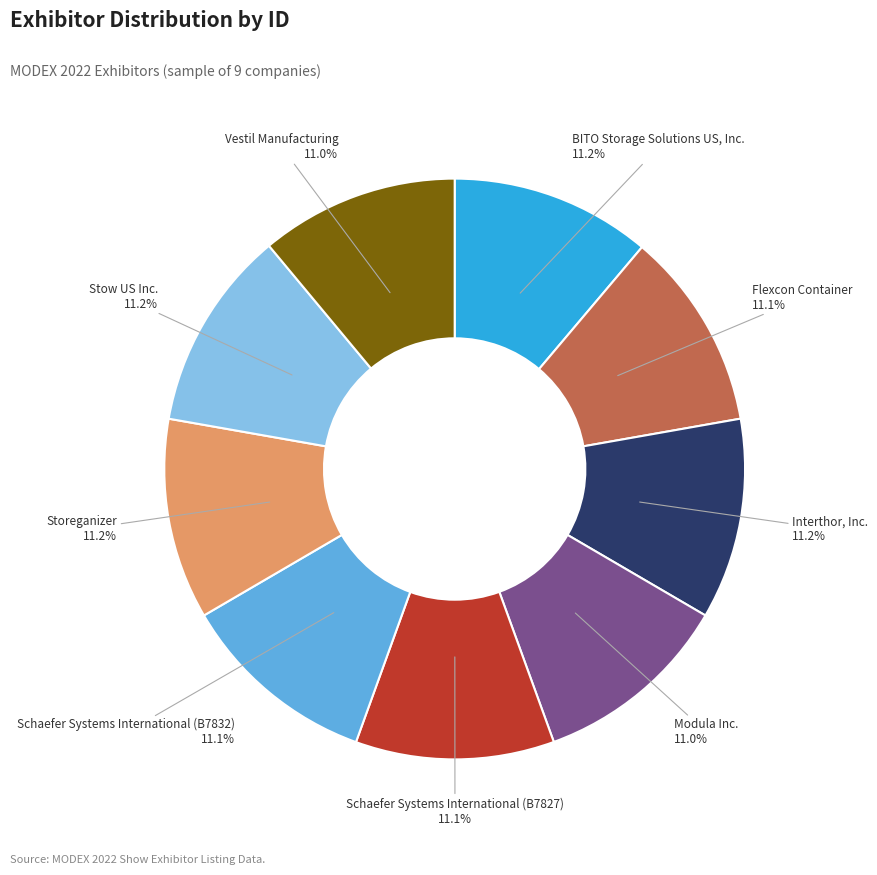

To the nearest percent, what percentage of the pie is Modula Inc.?

11%